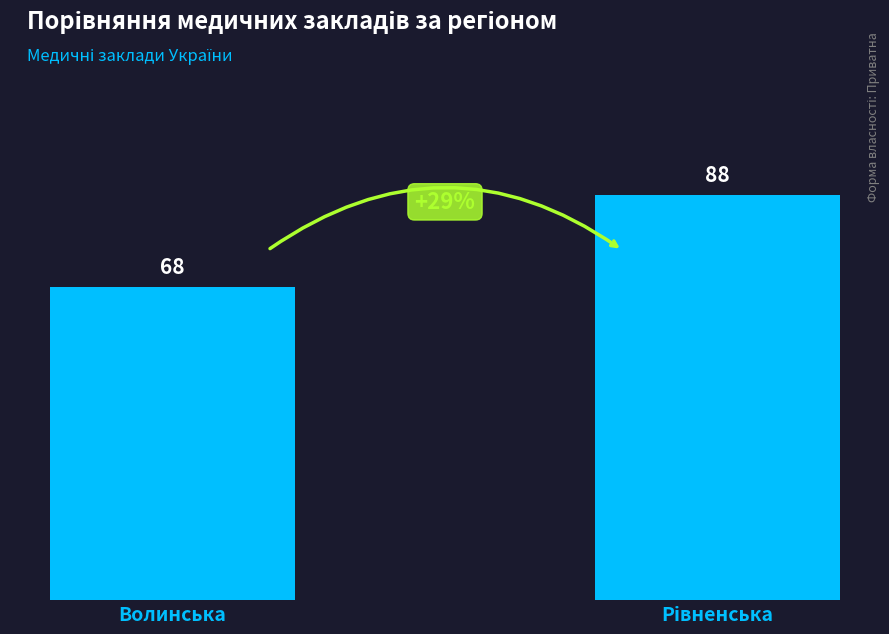

What is the value of the 1st bar from the left?

68